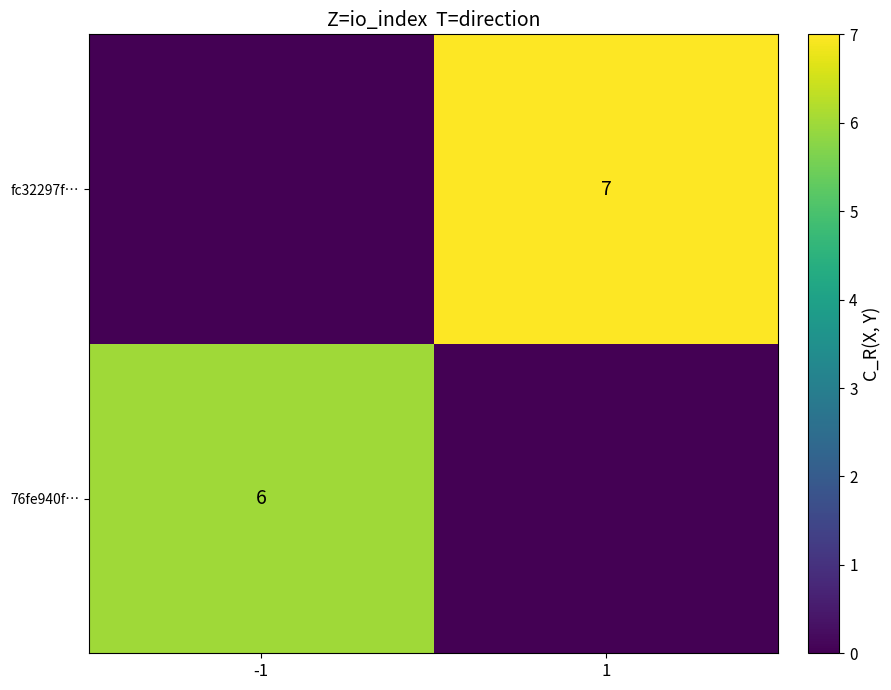

True or false: fc32297f… has a value of 12 at 1.

False